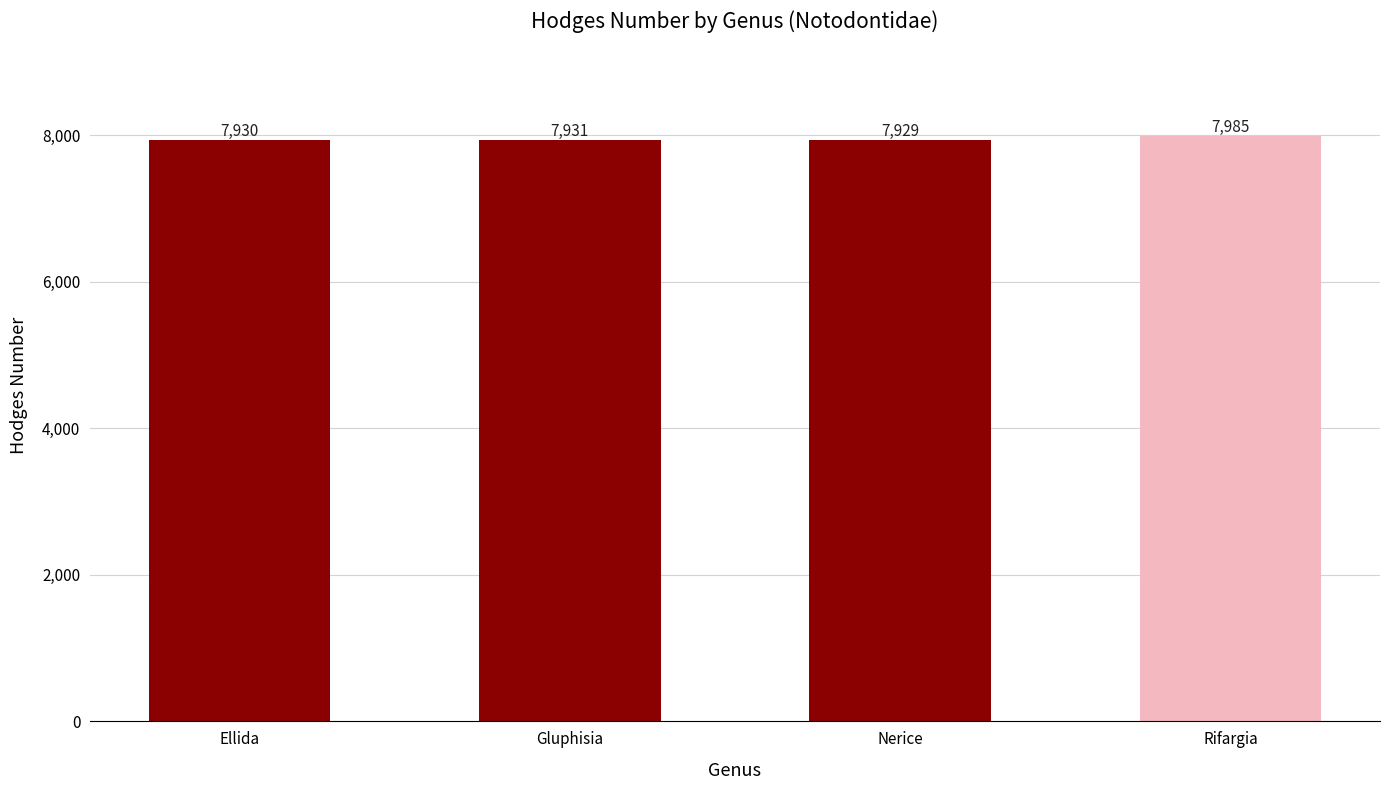

What is the average value?

7944